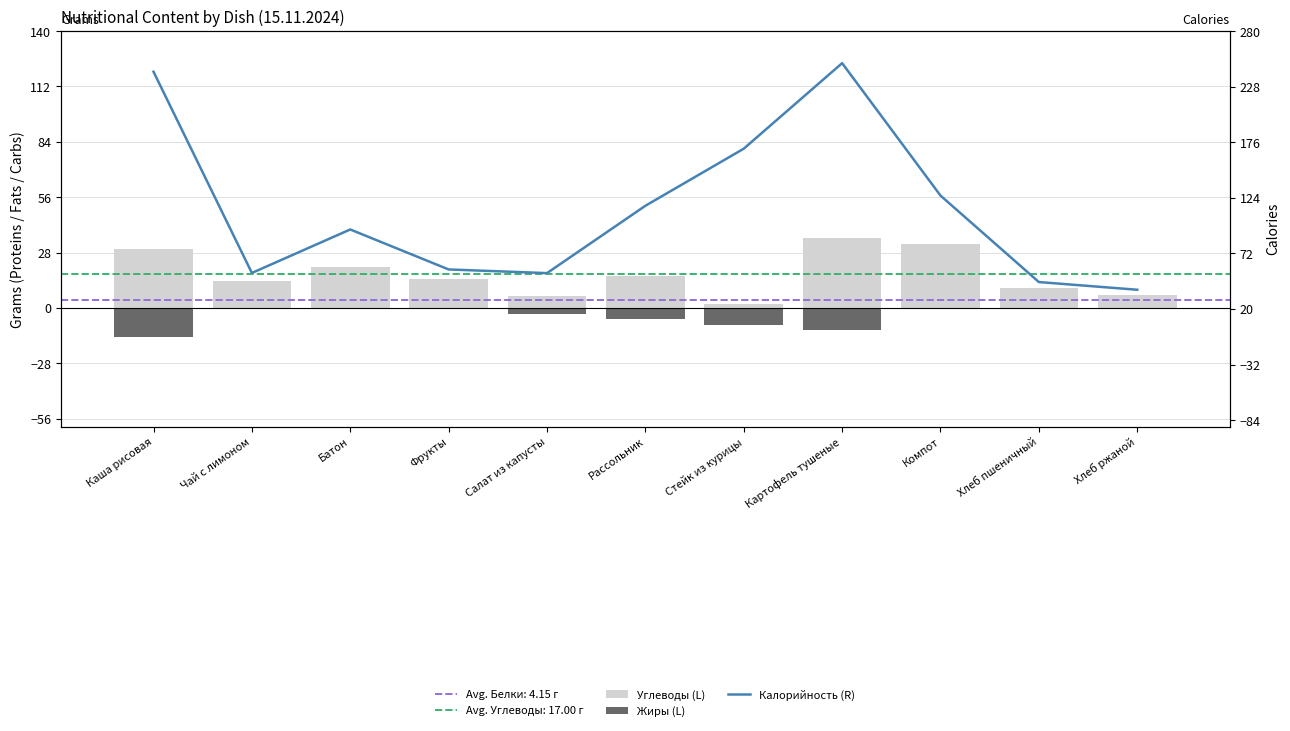

At which category does the chart reach its minimum across all series?

Каша рисовая